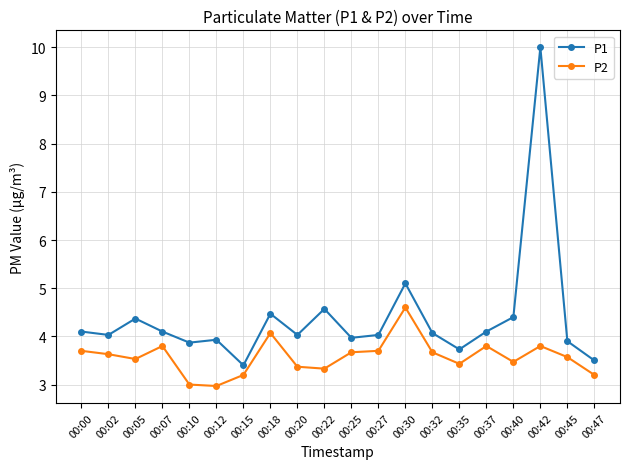

In P2, how many points are higher than both neighbors (excluding endpoints)?

5